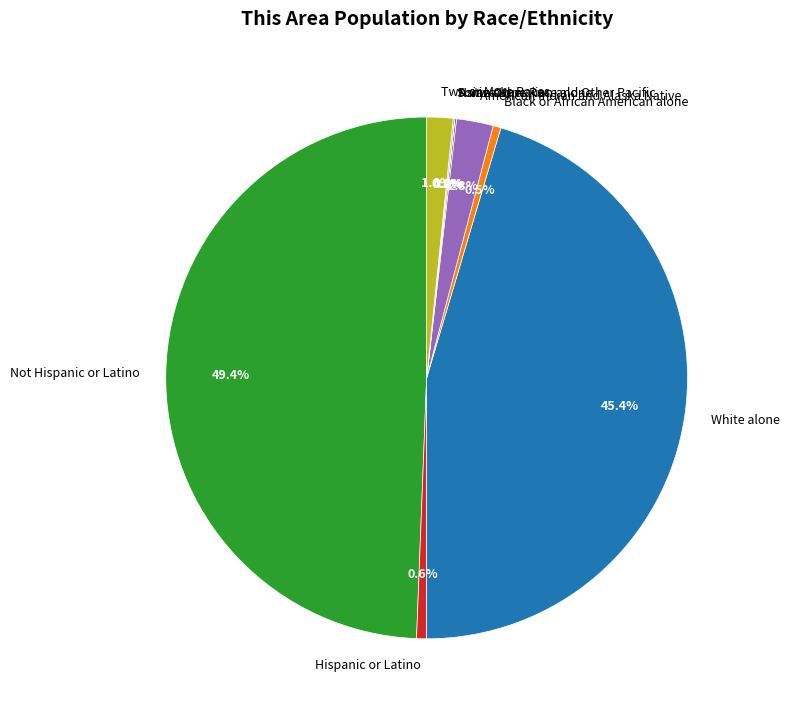

Which category has the biggest portion of the pie?

Not Hispanic or Latino